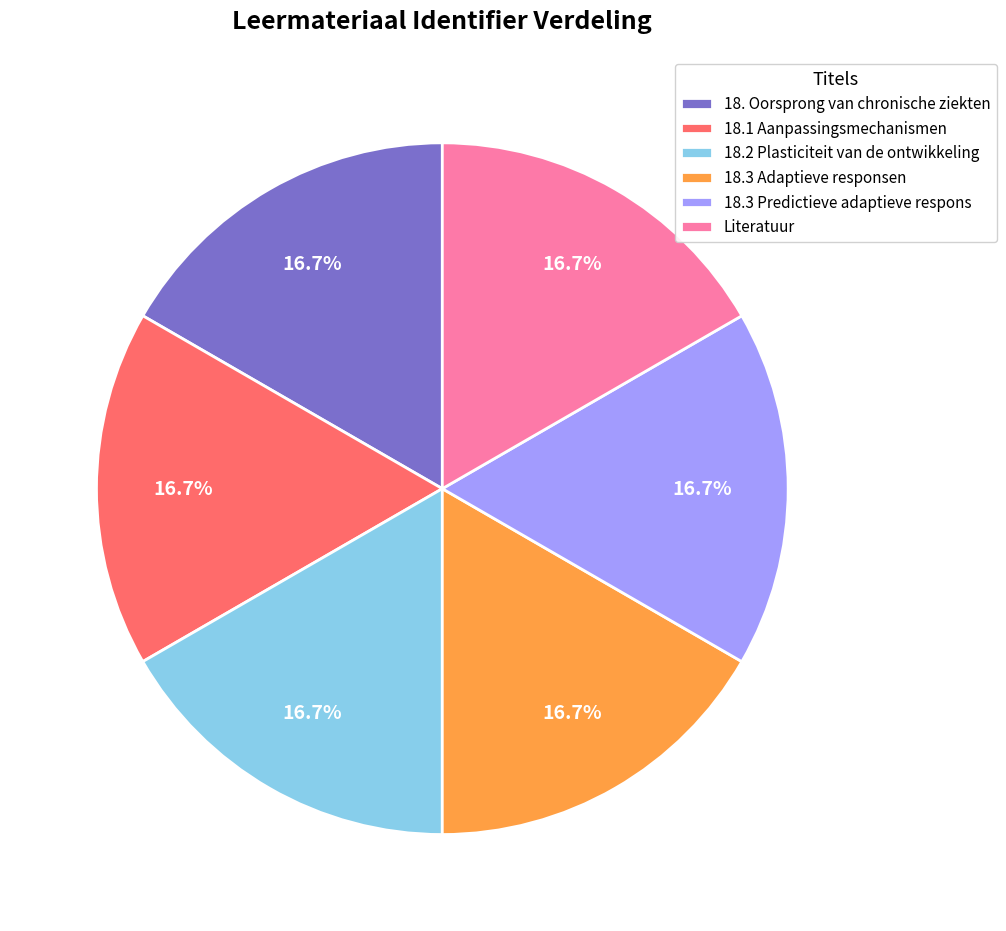

Approximately how many times larger is the value at Literatuur compared to 18.3 Adaptieve responsen?

1.0